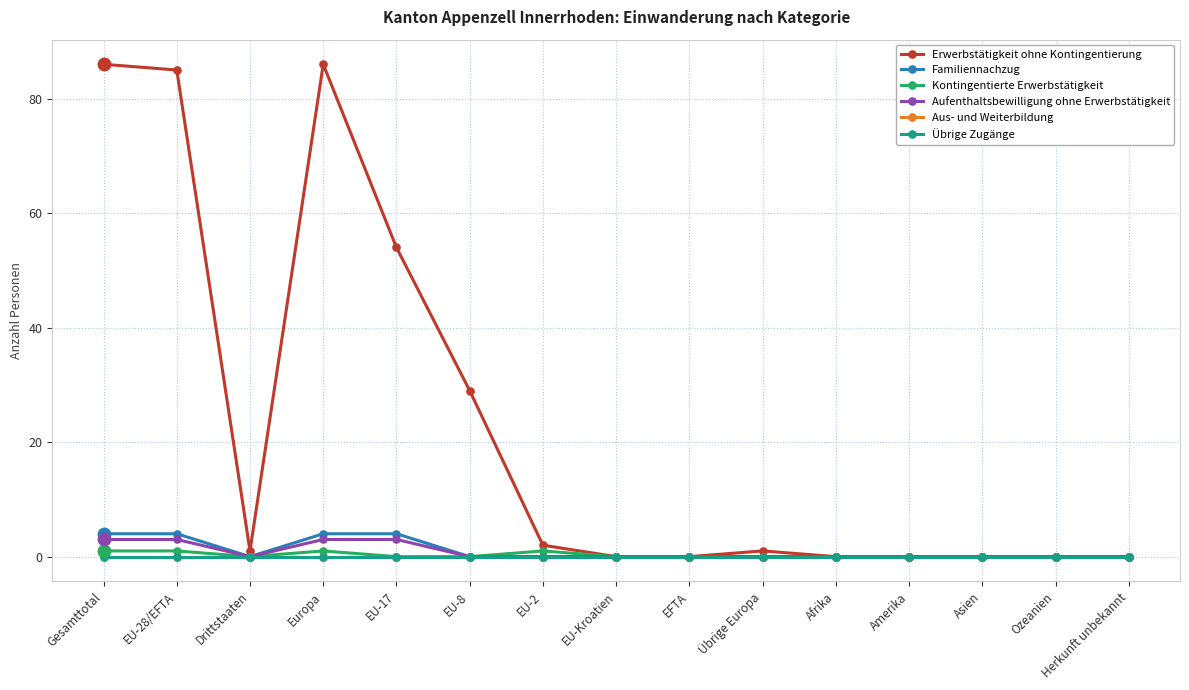

What is the label of the 11th point from the right?

EU-17